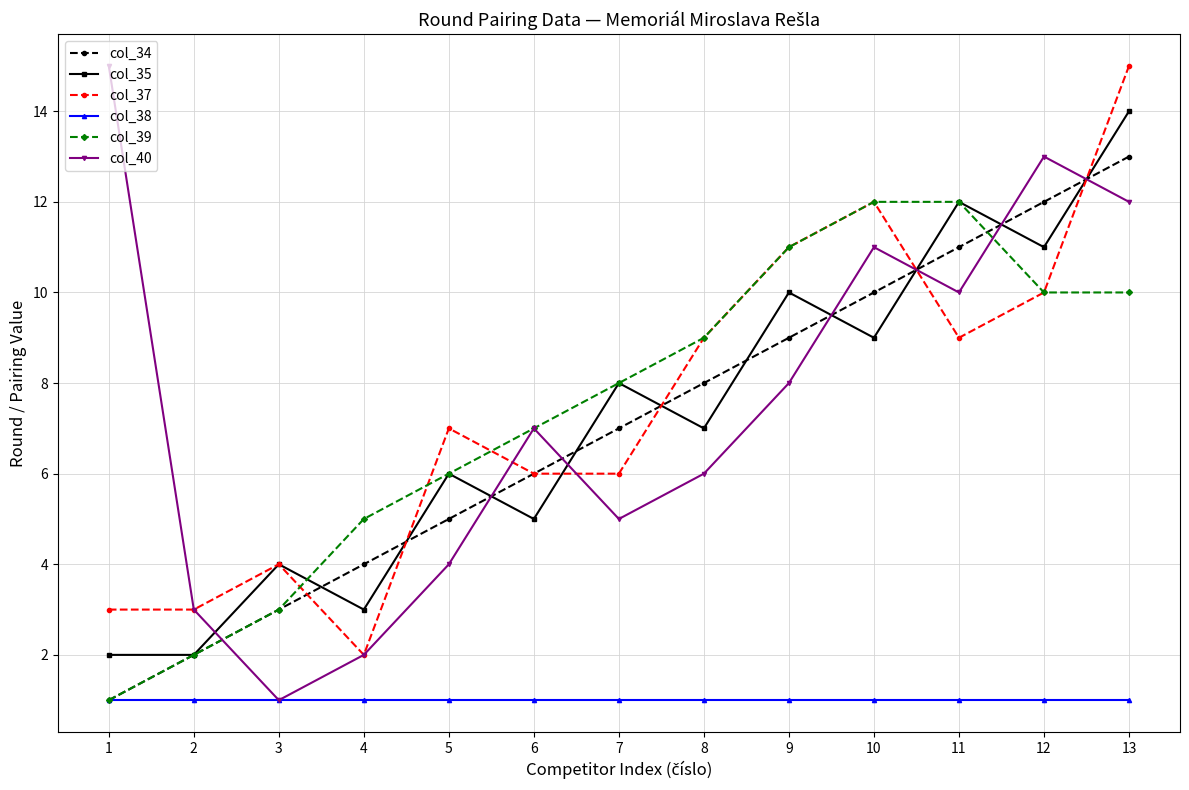

Between which two adjacent categories do col_40 and col_34 first intersect?

2 and 3